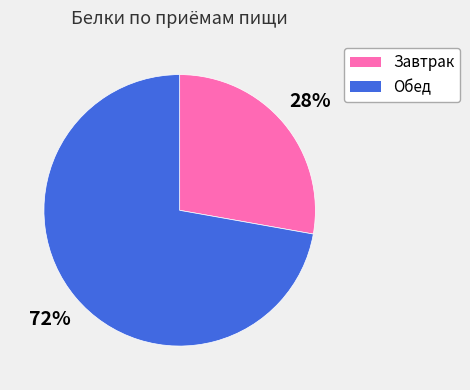

How many segments does this pie chart have?

2